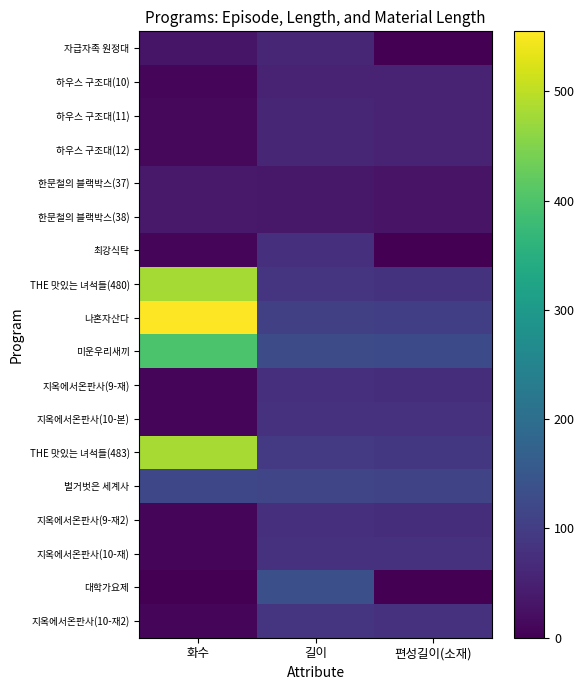

Which category has the highest value across all series?

화수